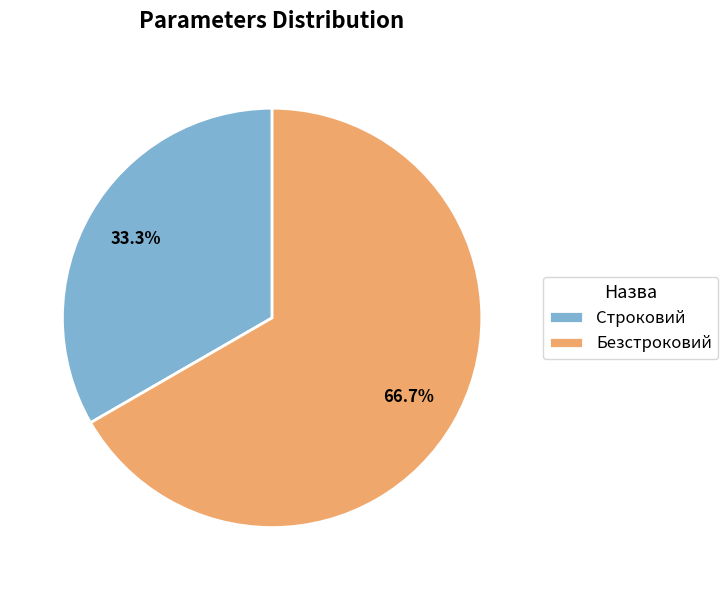

Count the number of slices in the pie.

2